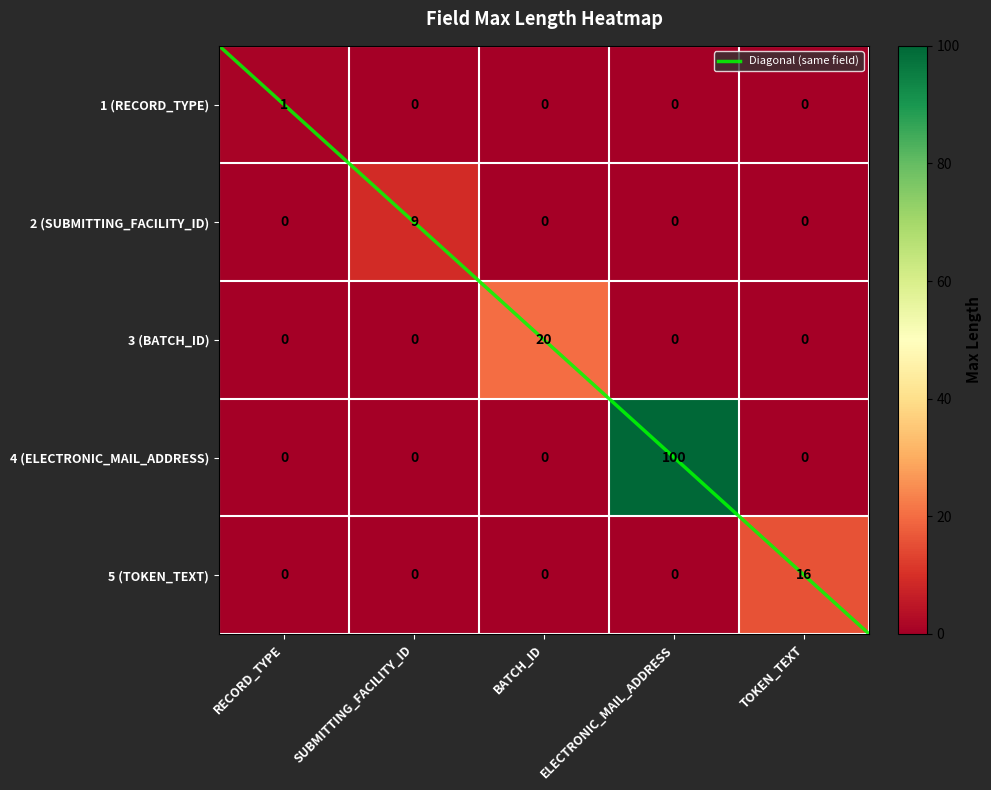

Which series changed the most between SUBMITTING_FACILITY_ID and BATCH_ID?

3 (BATCH_ID)